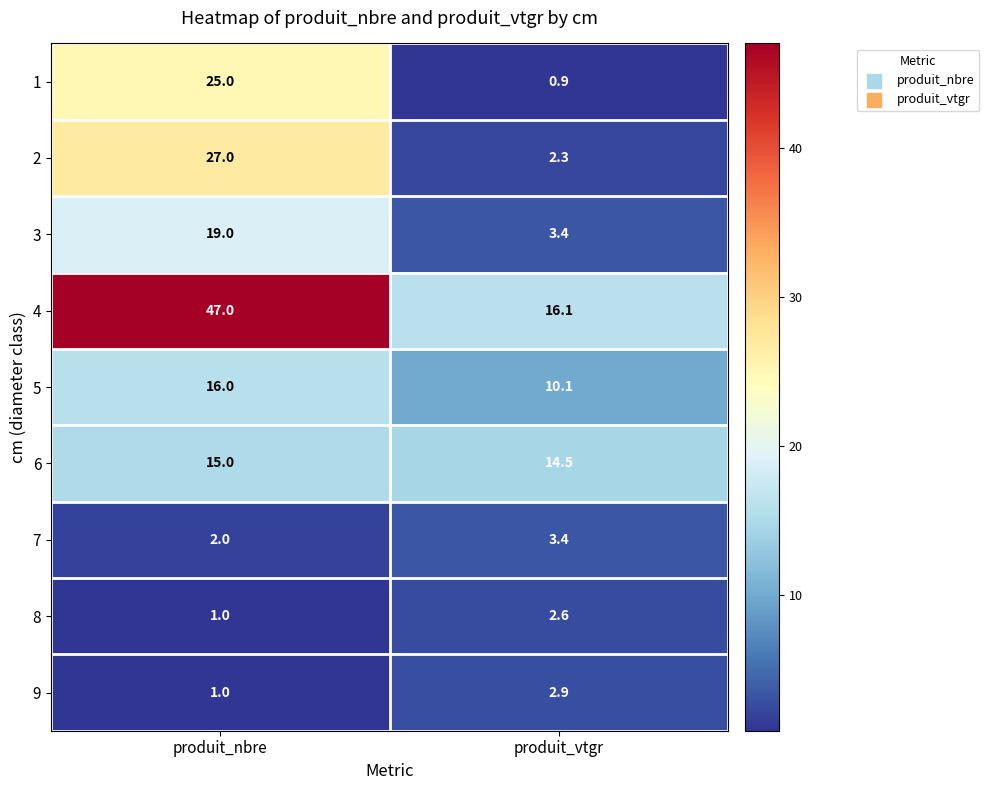

The value of 7 at produit_nbre is 3.1. True or false?

False